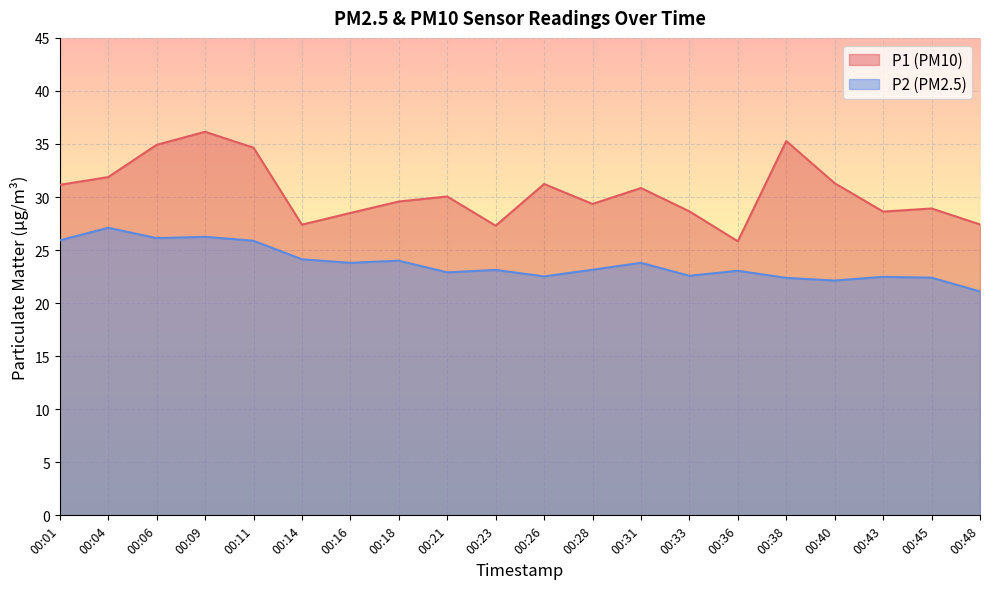

At which label is P2 closest to 24?

00:18